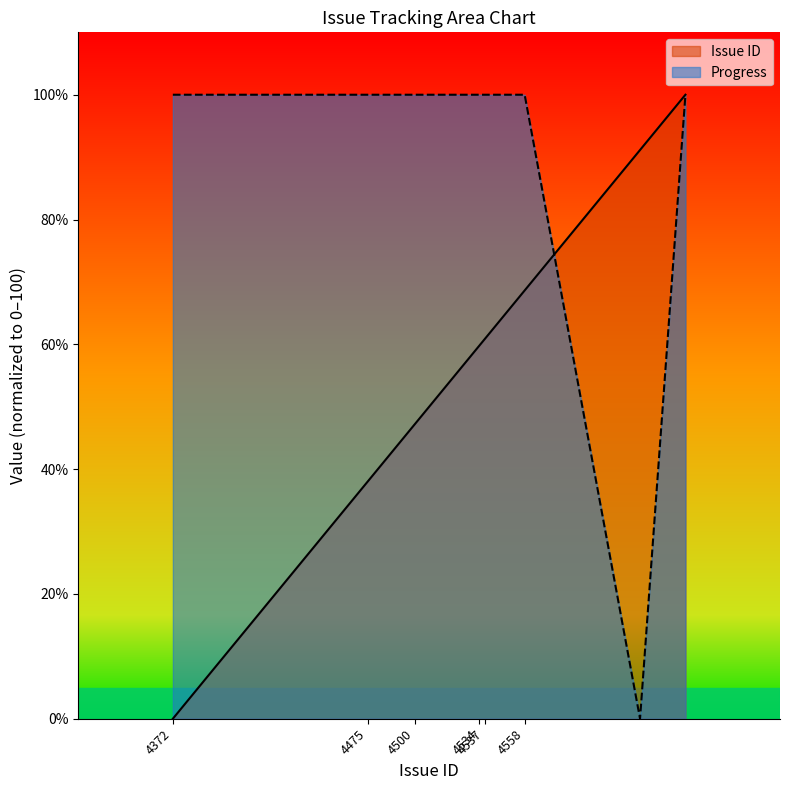

How many lines are shown in the chart?

2